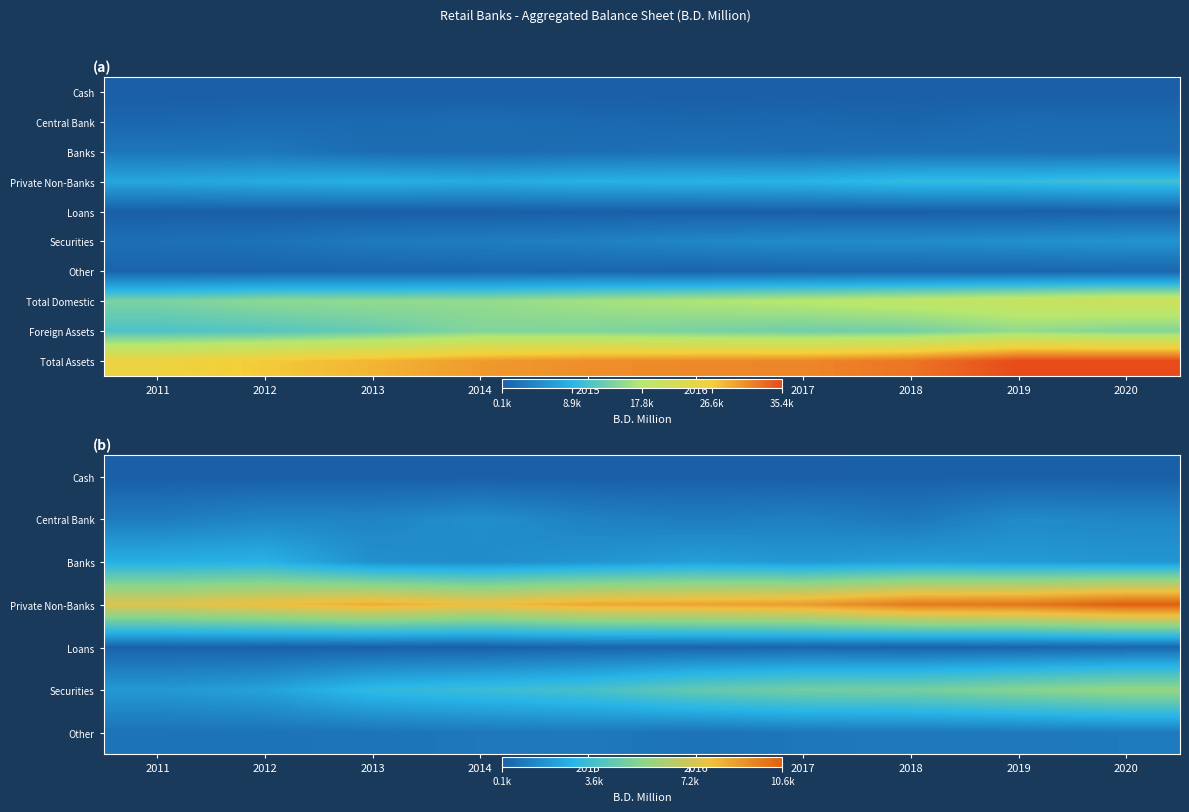

What is the total value across all series at 2012?

69107.4